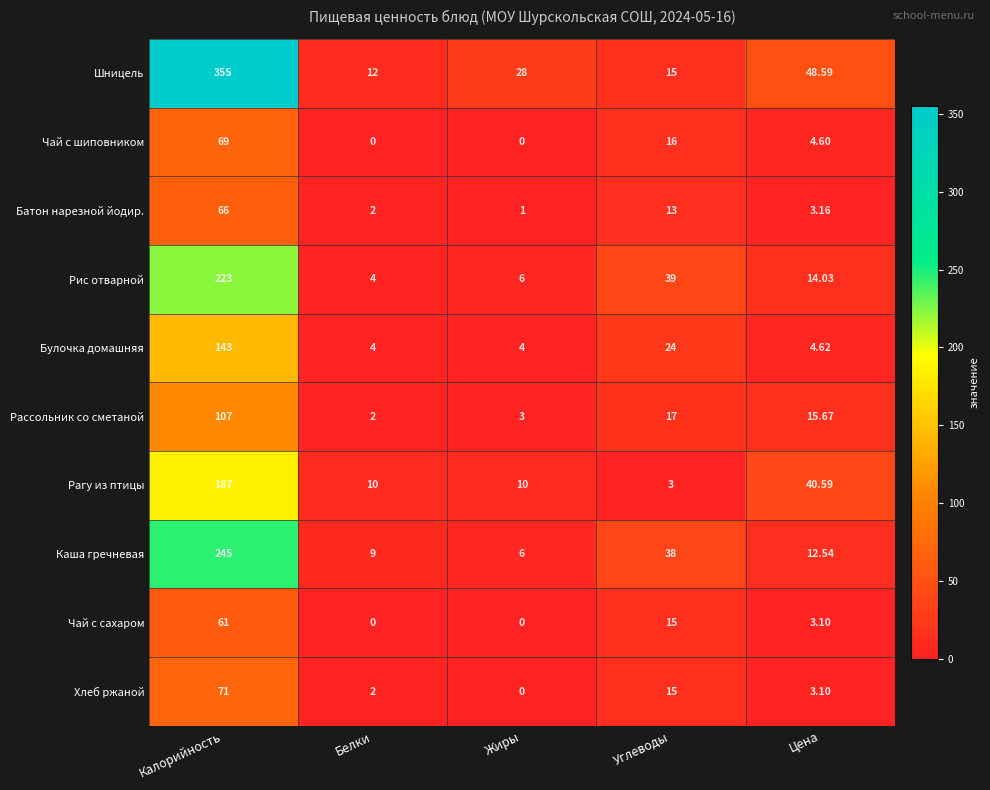

At how many categories does at least one series exceed 159?

1